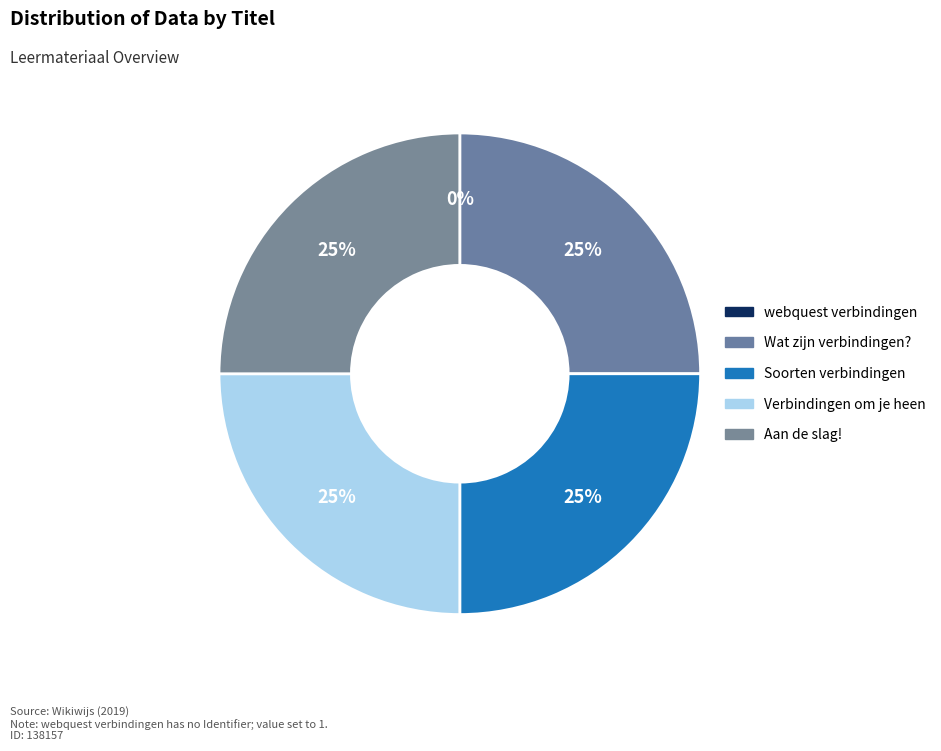

Is there any slice that represents more than half of the pie?

No